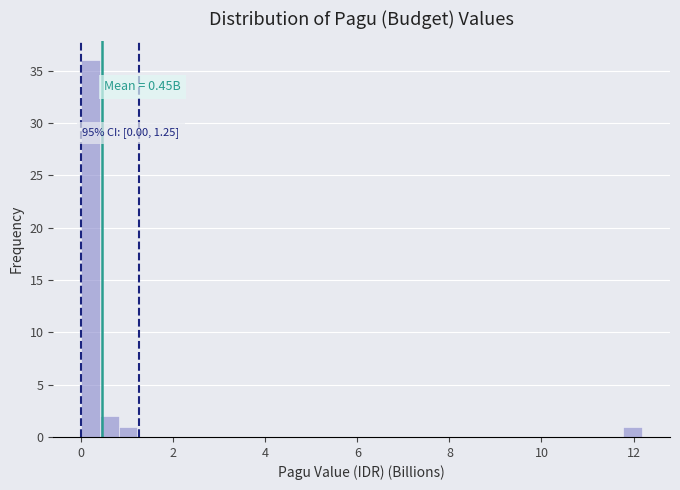

Read against the x-axis, roughly where is the centre of the tallest bar?

0.2